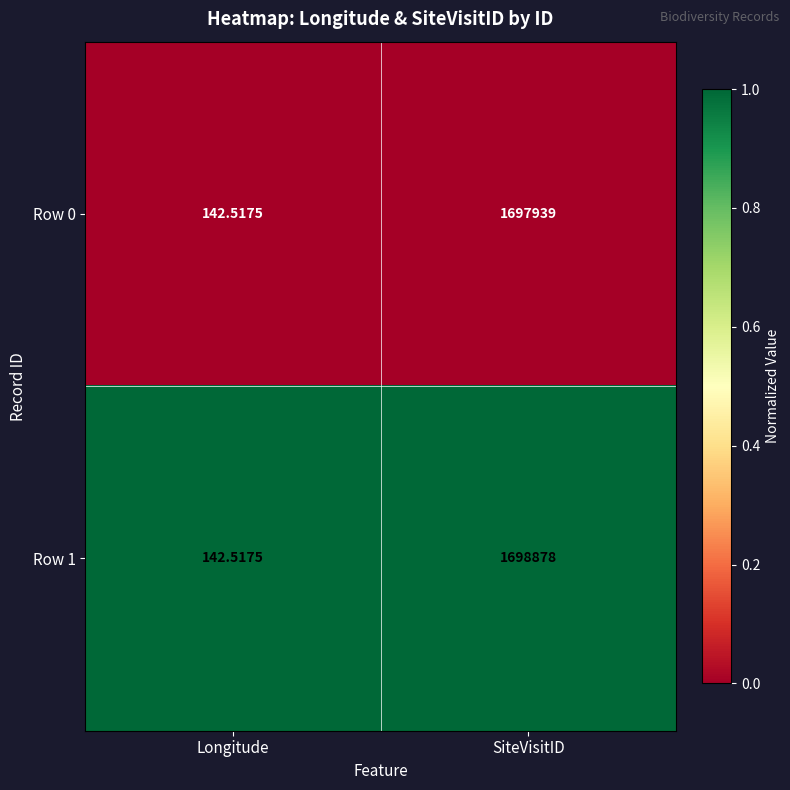

Which category has the highest value across all series?

SiteVisitID